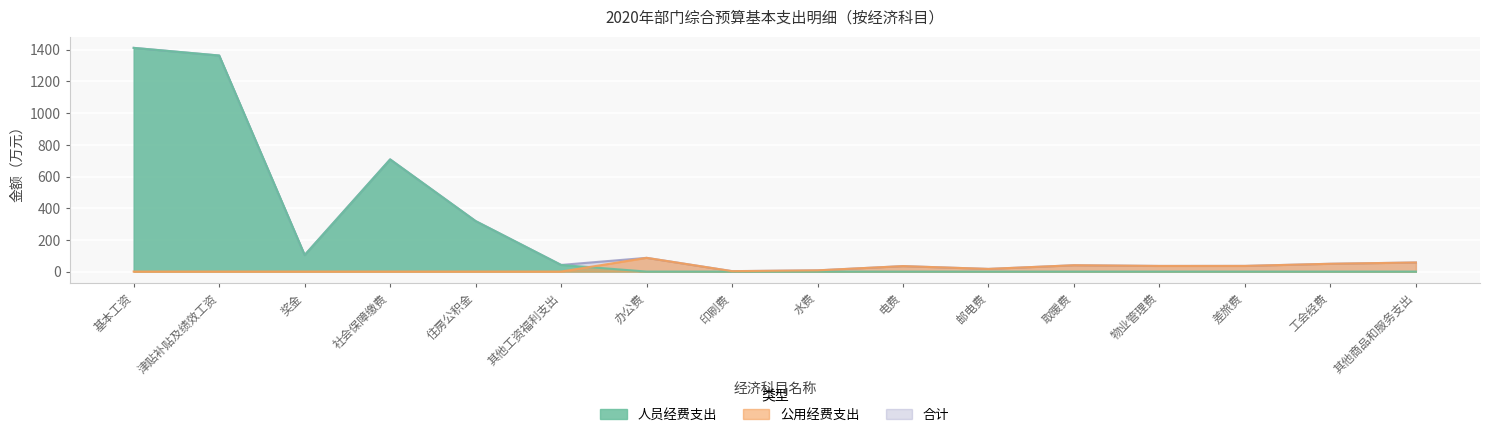

At which label is 人员经费支出 closest to 706?

社会保障缴费